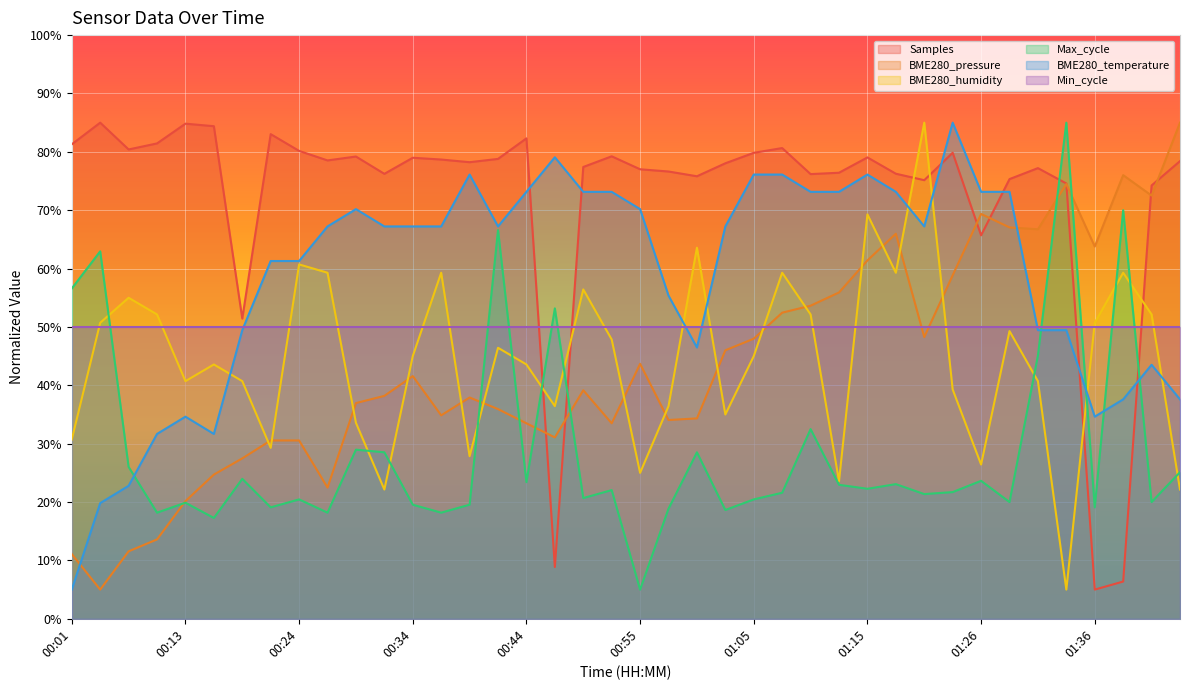

What value does the Samples series have at 00:13?

84.8